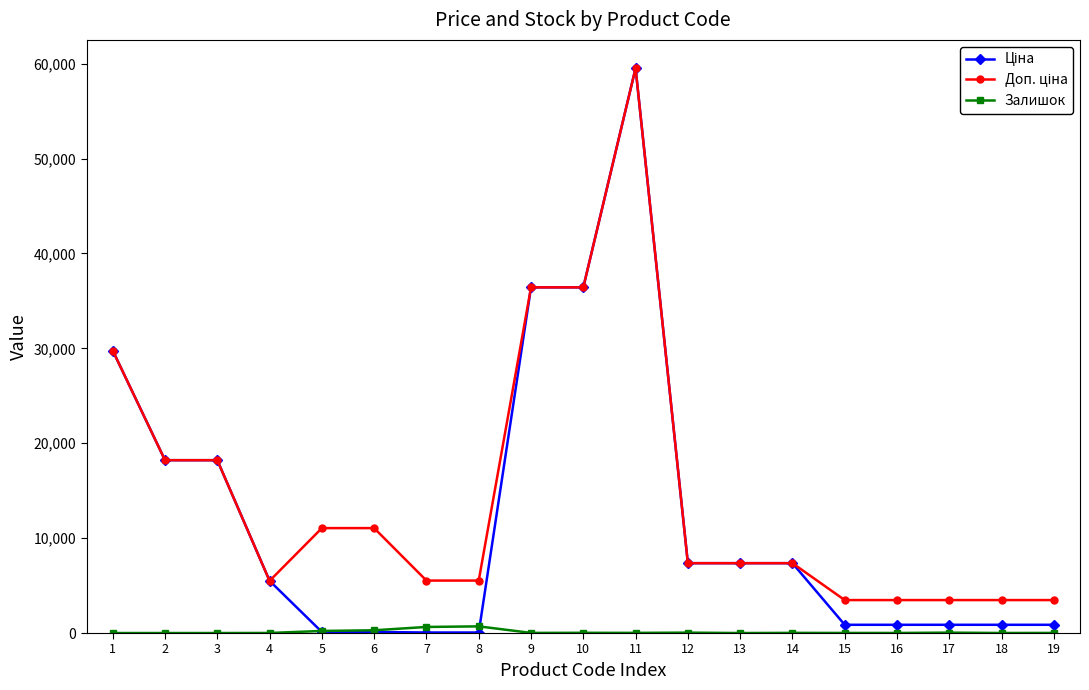

How many lines are shown in the chart?

3